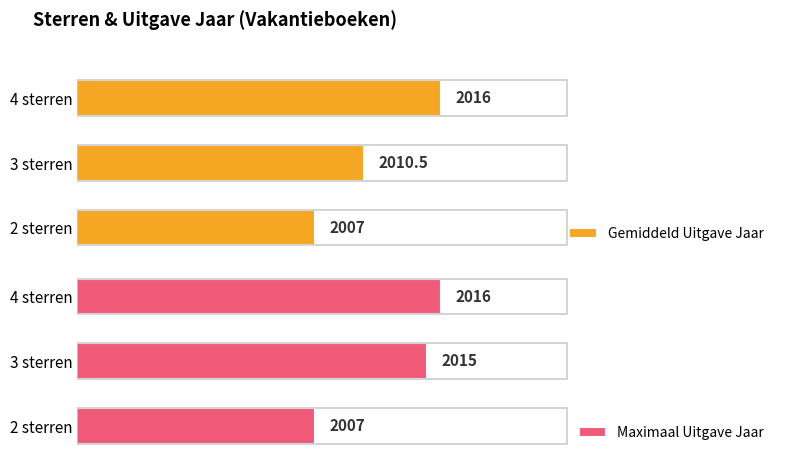

At how many categories does at least one series exceed 2013?

2